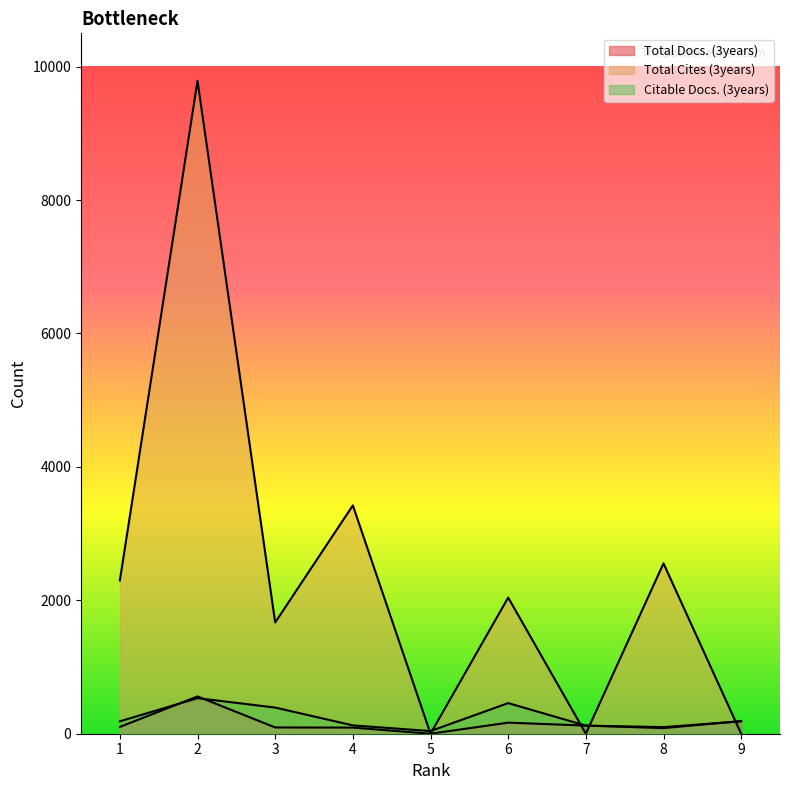

Which series changed the most between 6 and 7?

Total Cites (3years)